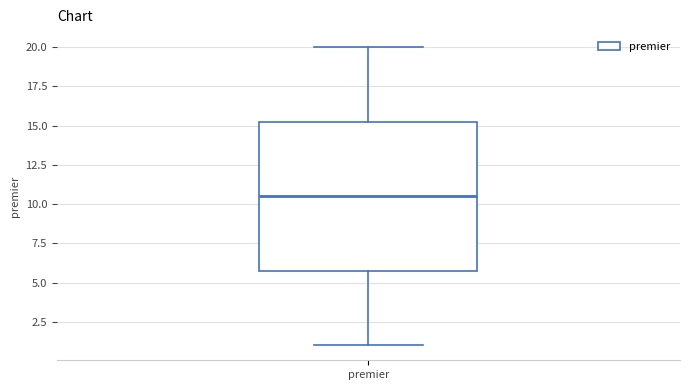

Transcribe this box plot: give where the median line is, the range the box spans, and where the two whiskers end, as read against the y-axis. The values are not printed on the chart, so give them approximately, as read against the axis.

median 10.5, box 6.0 to 15.5, whiskers 1.0 to 20.0